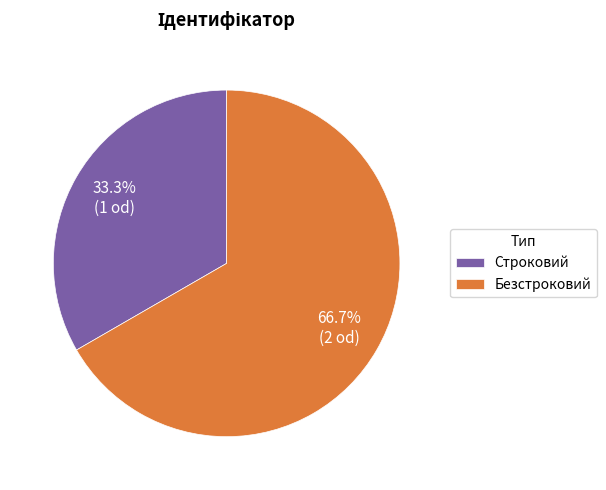

To the nearest percent, what is the difference between the Строковий and Безстроковий slice percentages?

33%